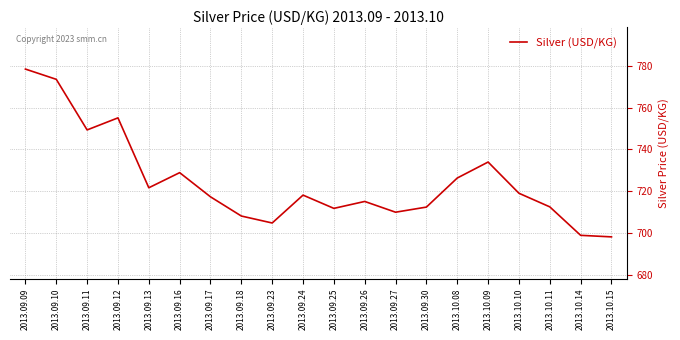

What position from the left is 2013.09.27?

13